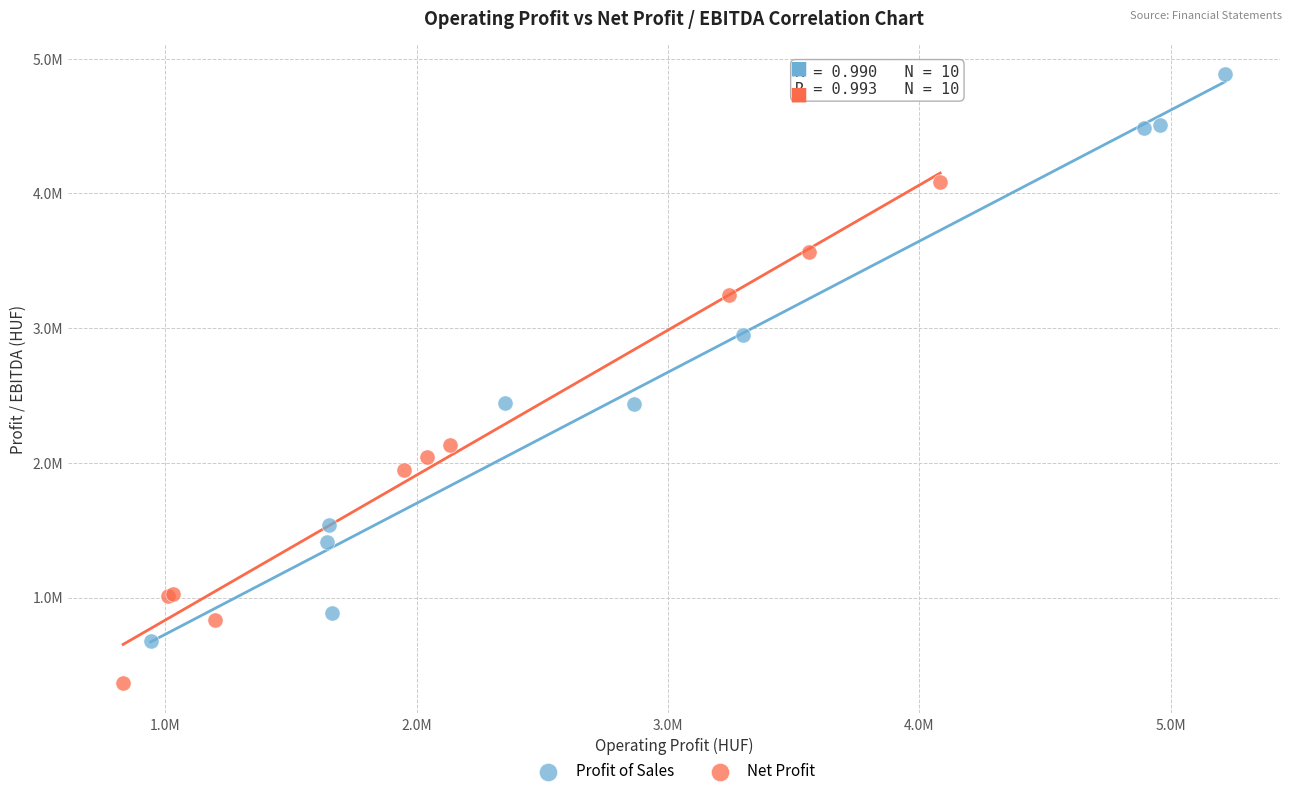

What are all the series names shown in the legend?

Profit of Sales, Net Profit